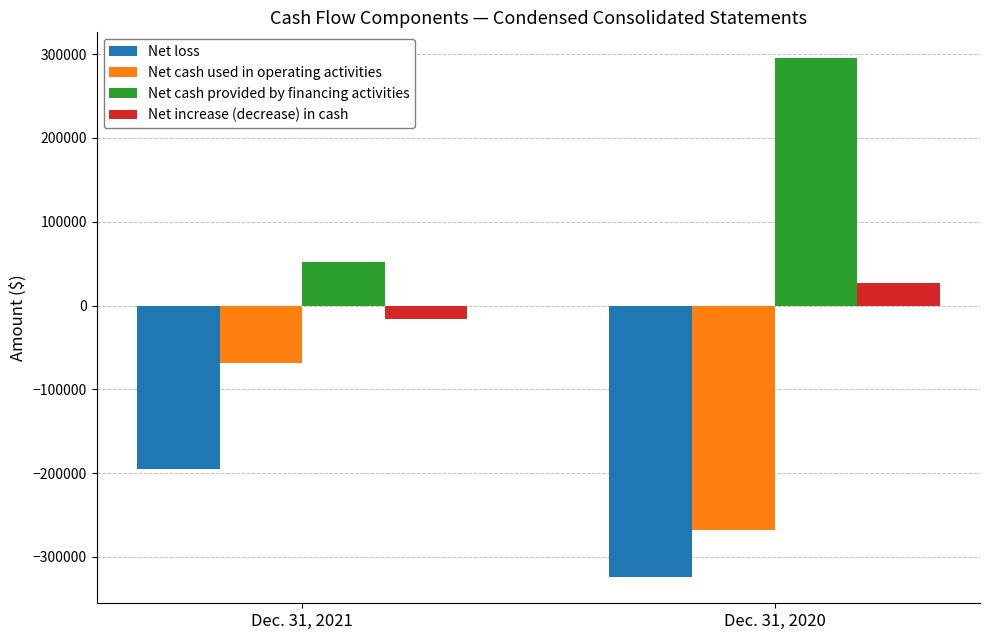

What is the maximum value shown in the chart?

295000